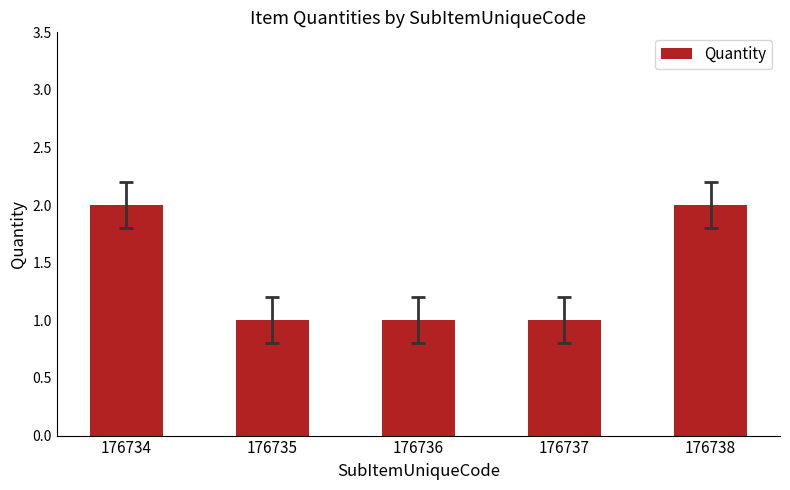

Which has a higher value, 176734 or 176736?

176734